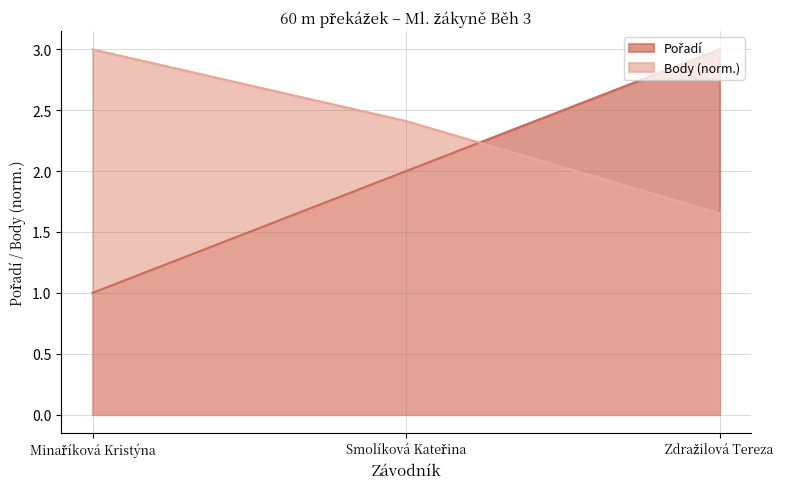

What position from the right is Minaříková Kristýna?

3